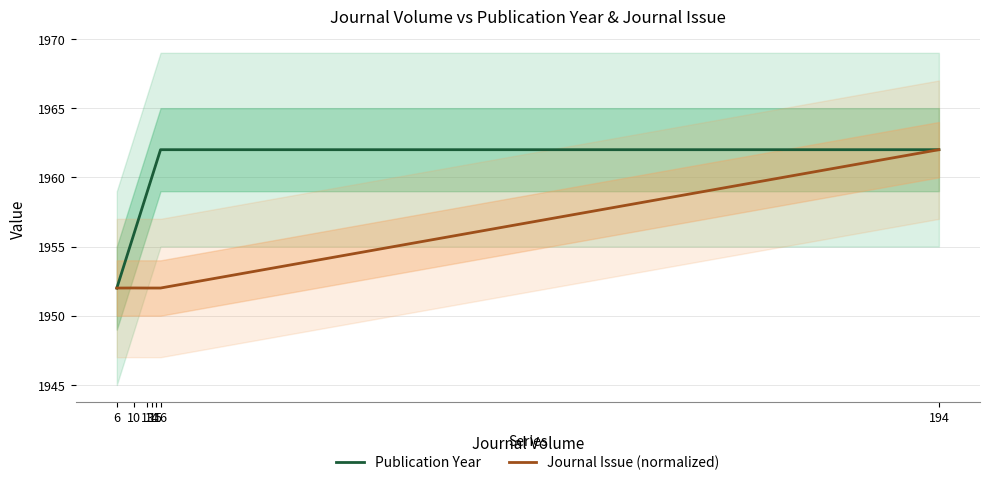

What is the total value across all series at 13?

3911.0